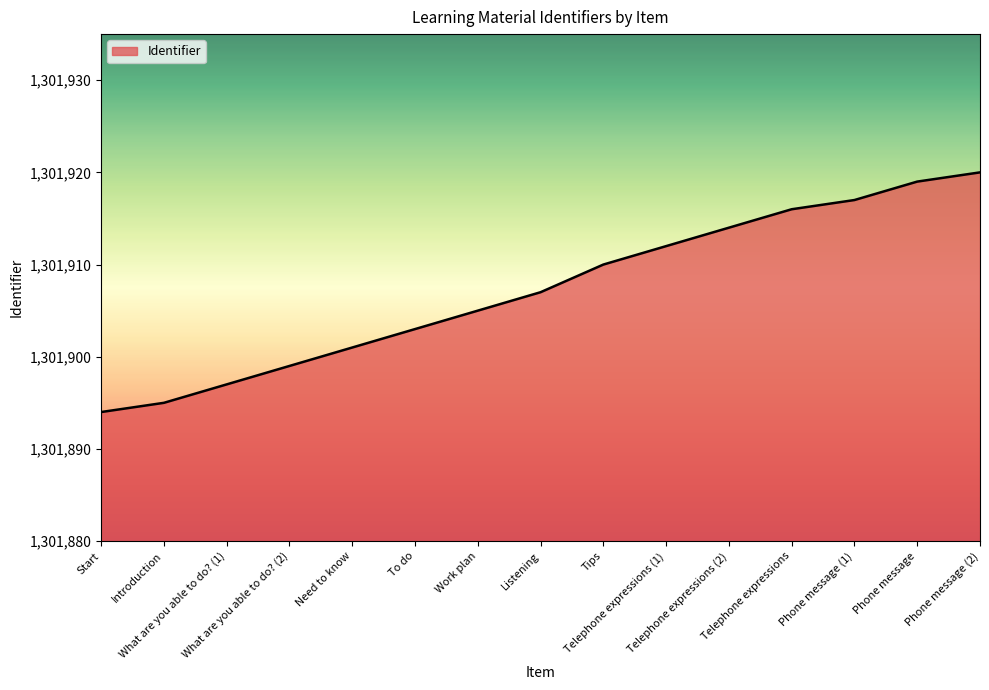

What is the sum of the values at Telephone expressions (1) and Need to know?

2603813